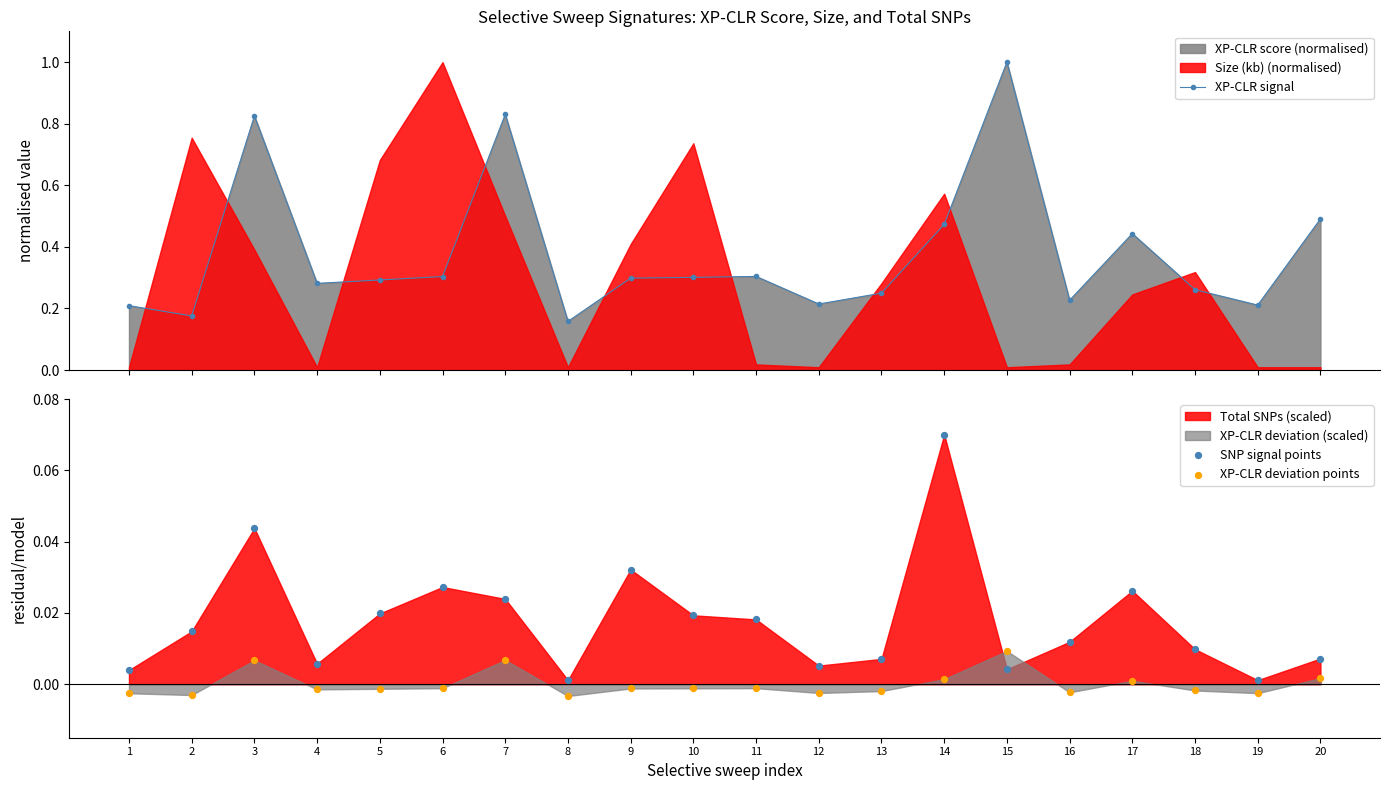

Which series reaches the maximum Y coordinate?

XP-CLR signal